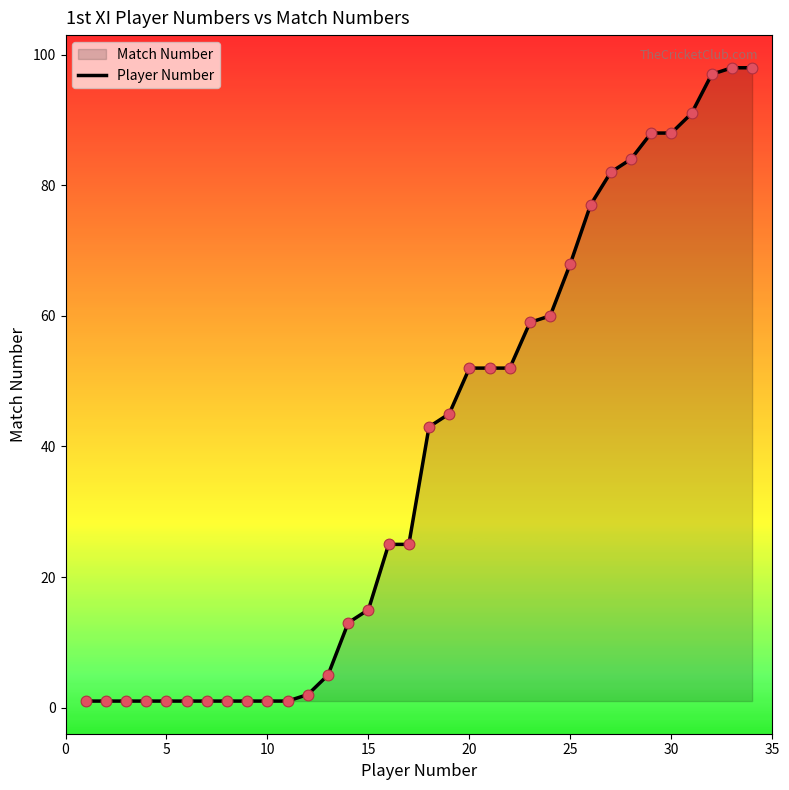

What is the difference between the maximum and minimum values?

97